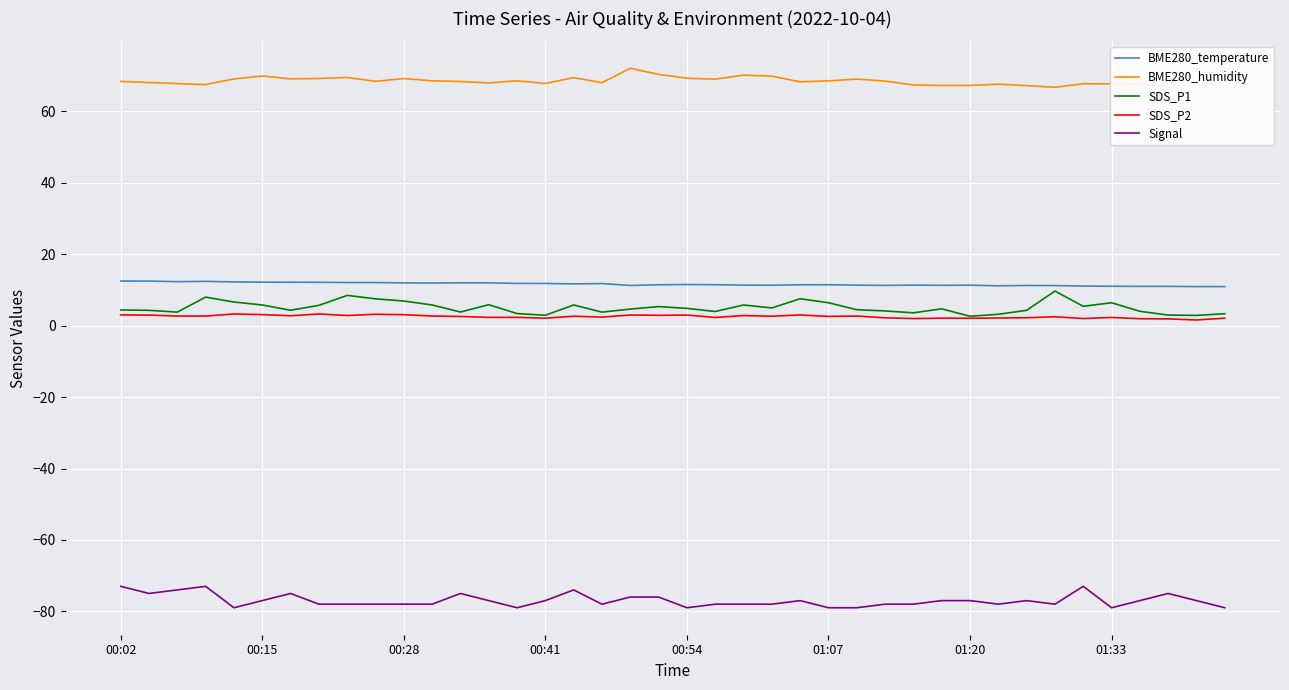

Is this an area chart (filled region under the line)?

No